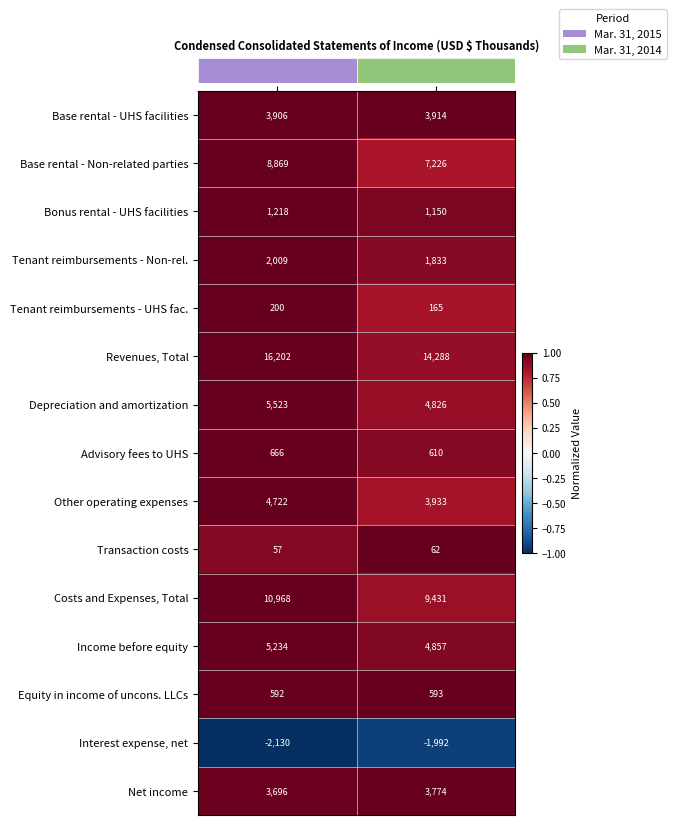

At which category is the sum across all series the highest?

Mar. 31, 2015